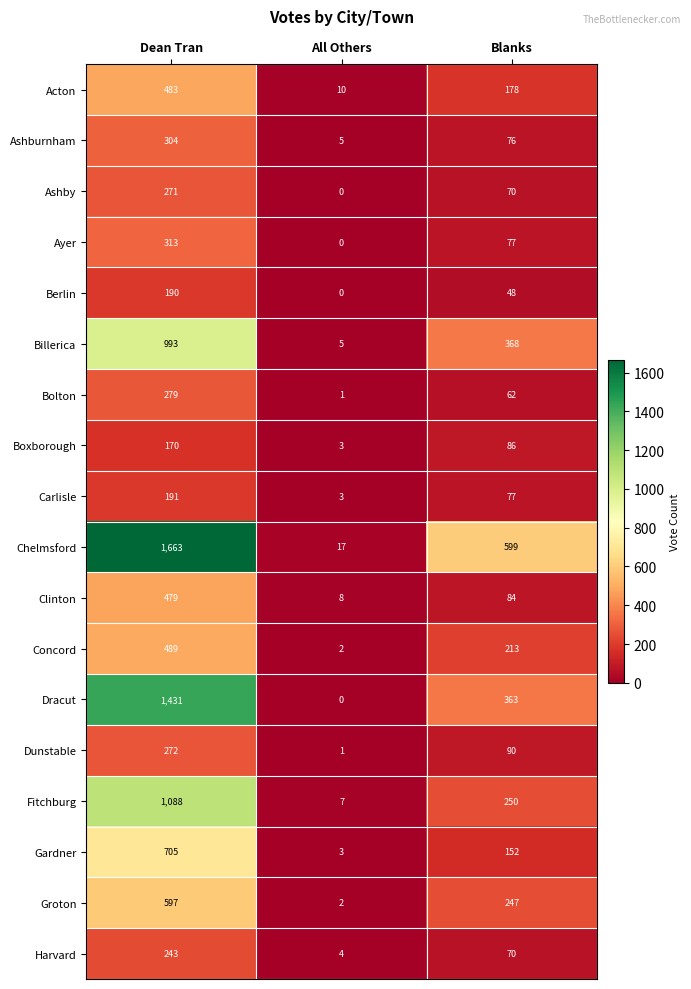

Which series changed the most between Dean Tran and Blanks?

Dracut